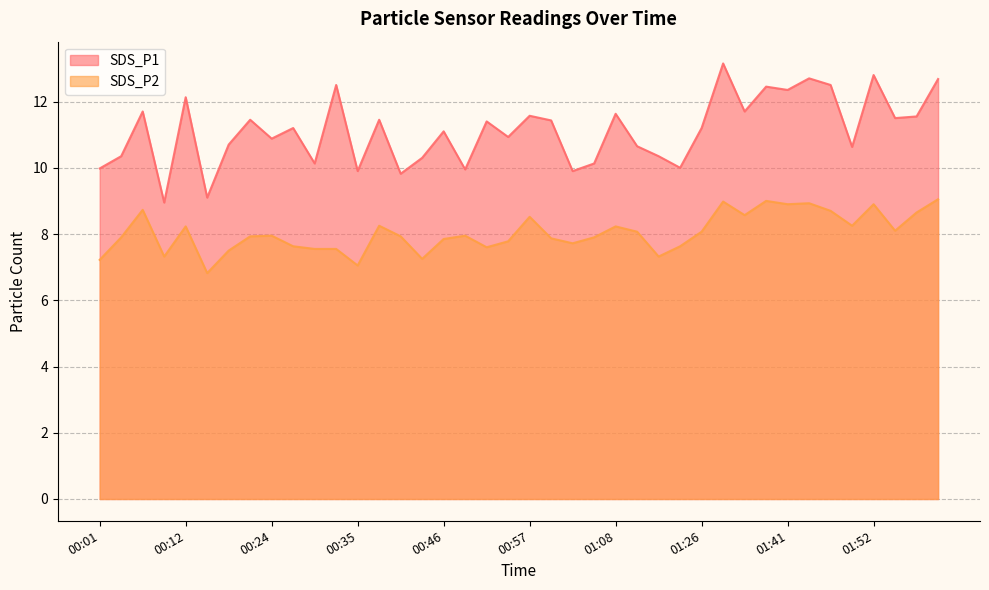

What is the value of the SDS_P2 point at the 23rd from the left?

7.7